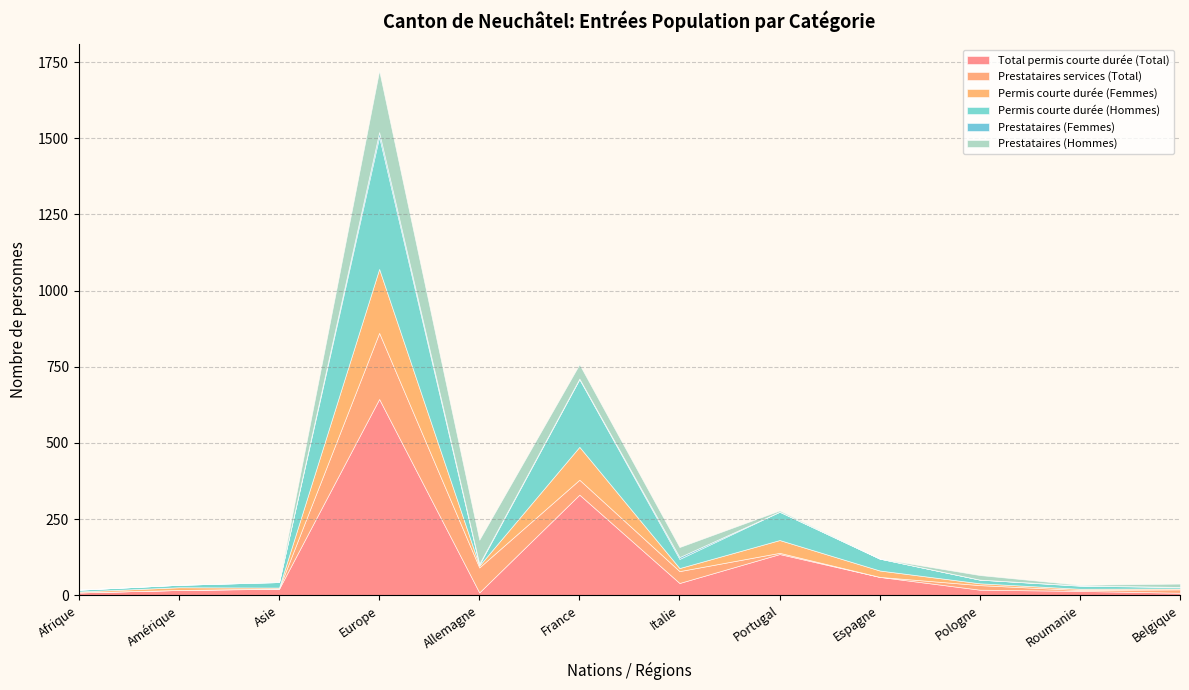

True or false: Permis courte durée (Femmes) has a value of 112 at Europe.

False